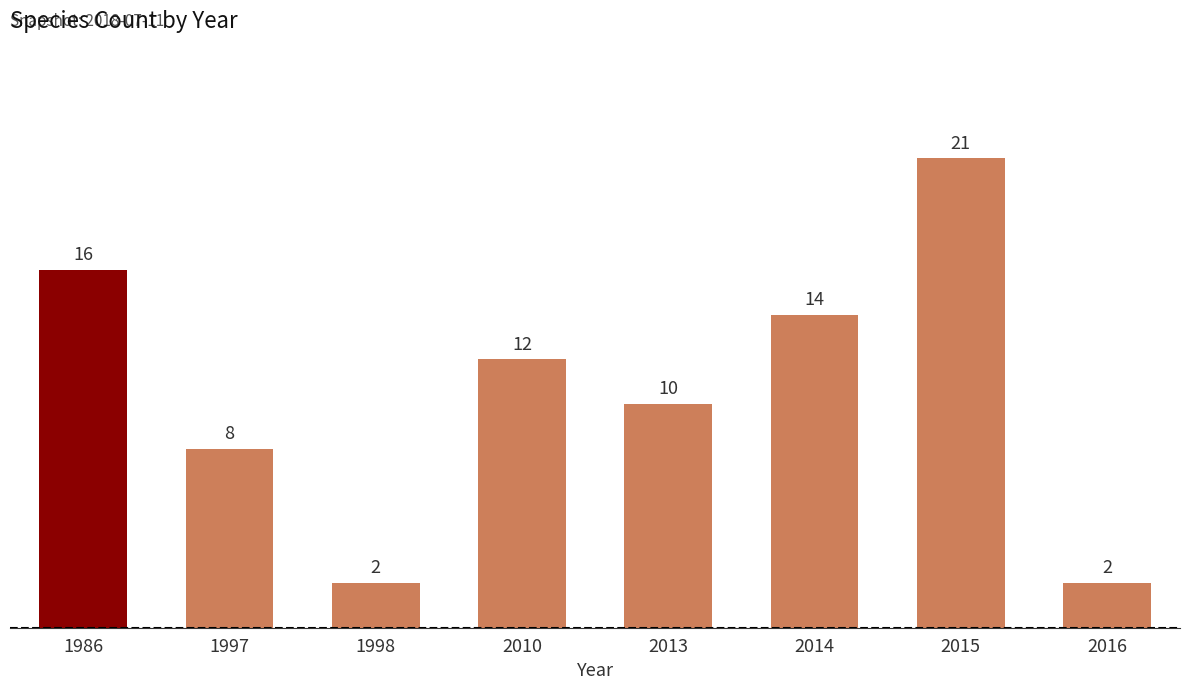

How many series are shown in this chart?

1